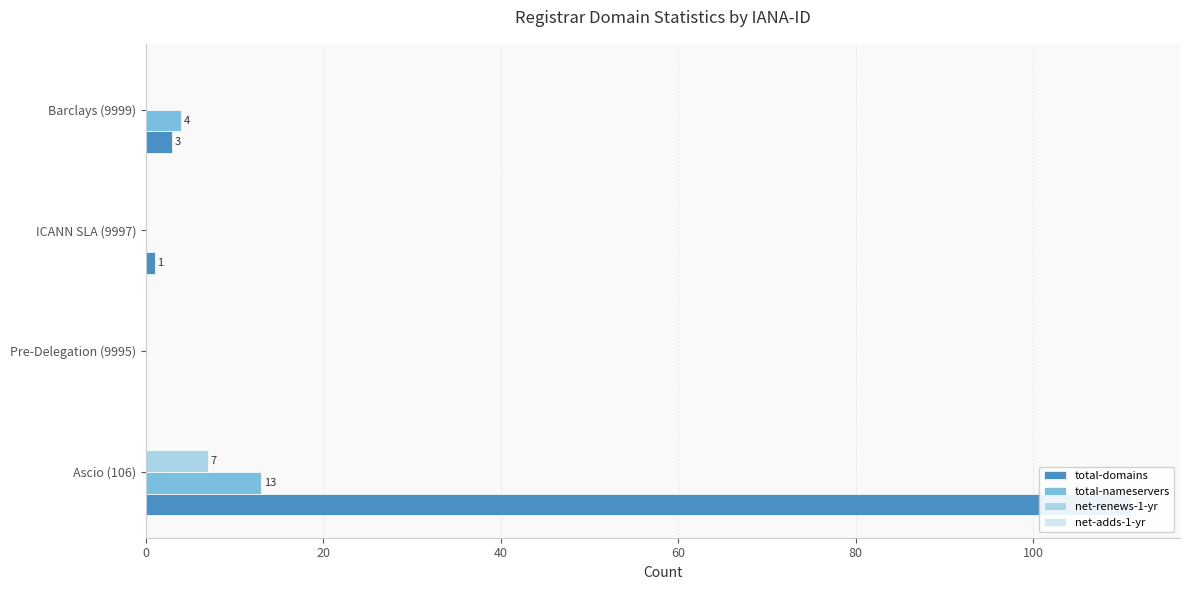

What is the maximum value for total-domains?

111.0